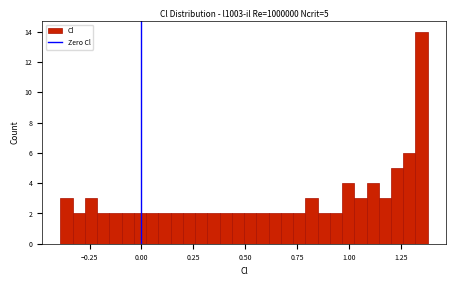

Read against the x-axis, roughly where is the centre of the tallest bar?

1.35